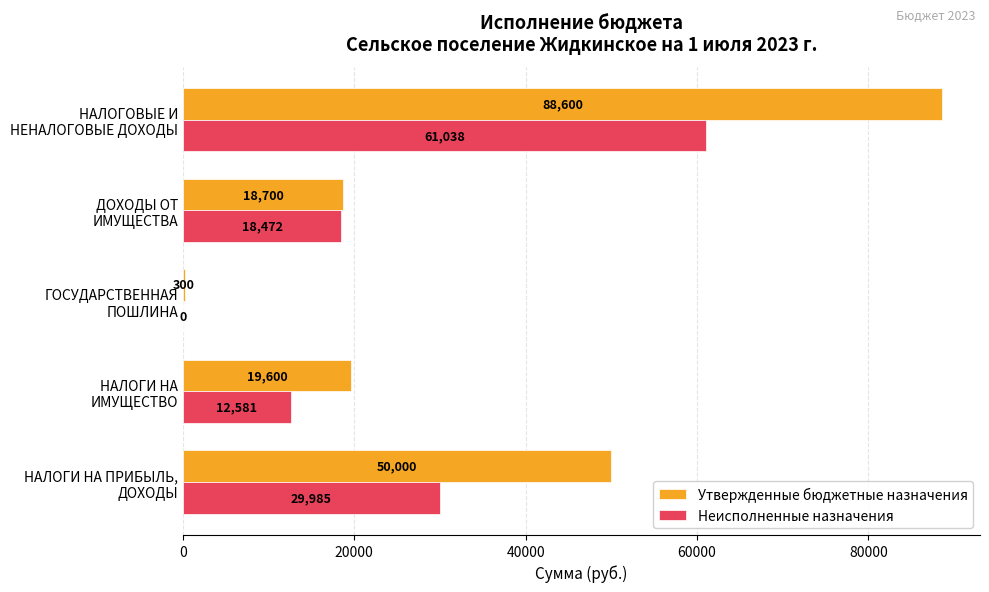

What is the highest value of the Неисполненные назначения series?

61038.3